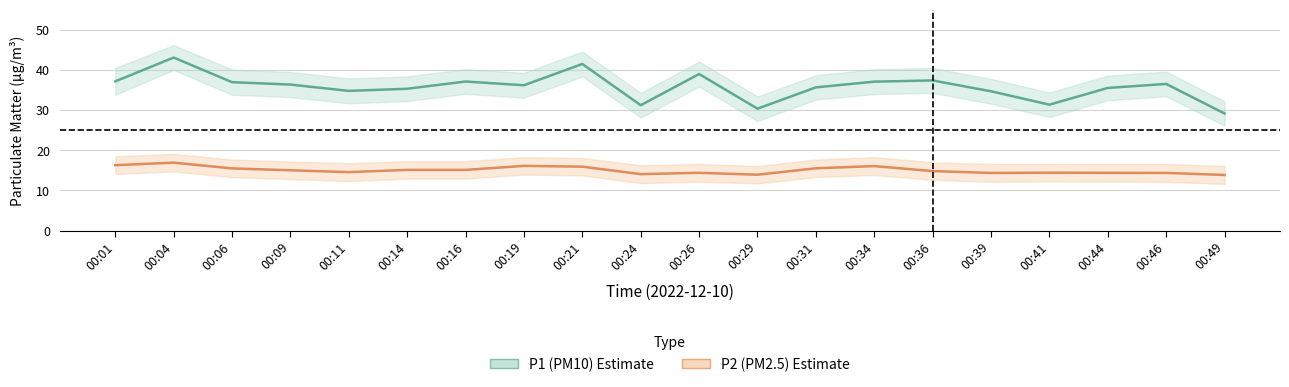

What is the sum of all P2 mean values?

300.9